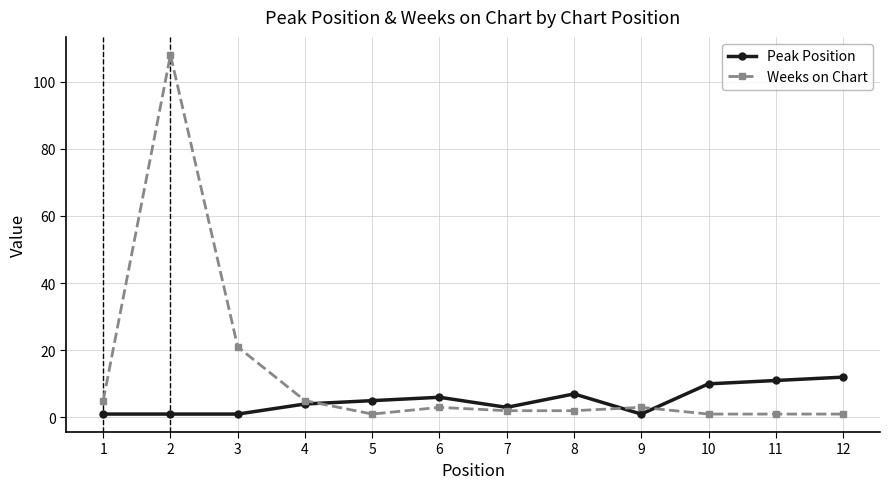

Rank the series at 3 from lowest to highest value.

Peak Position, Weeks on Chart